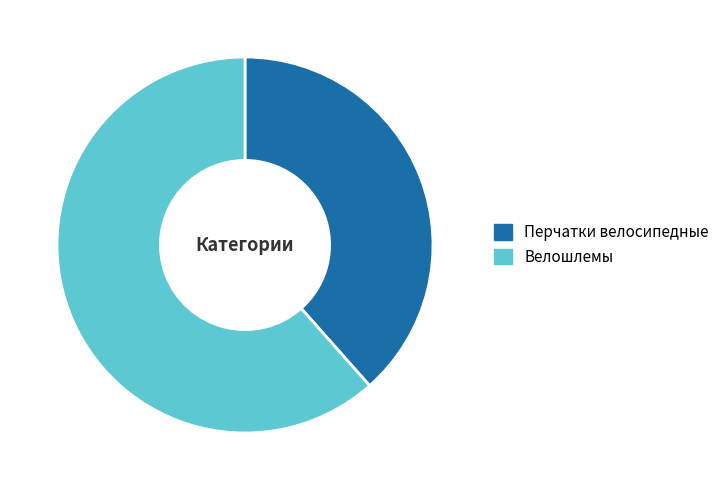

The Перчатки велосипедные slice represents 38% of the pie. True or false?

True